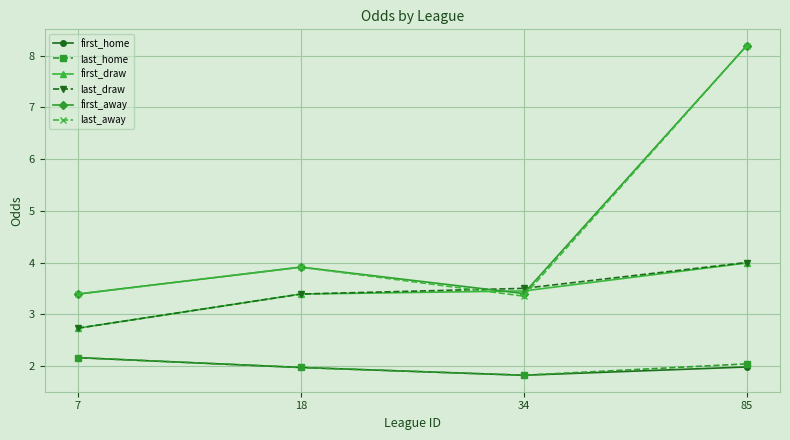

Which series changed the most between 34 and 85?

last_away